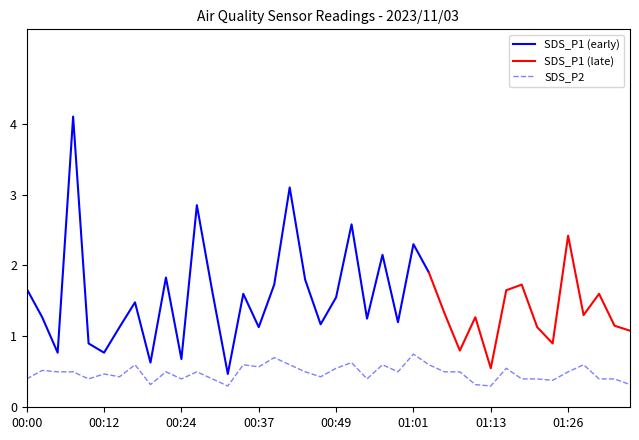

Is it true that the value at 01:04 is 0.6?

True